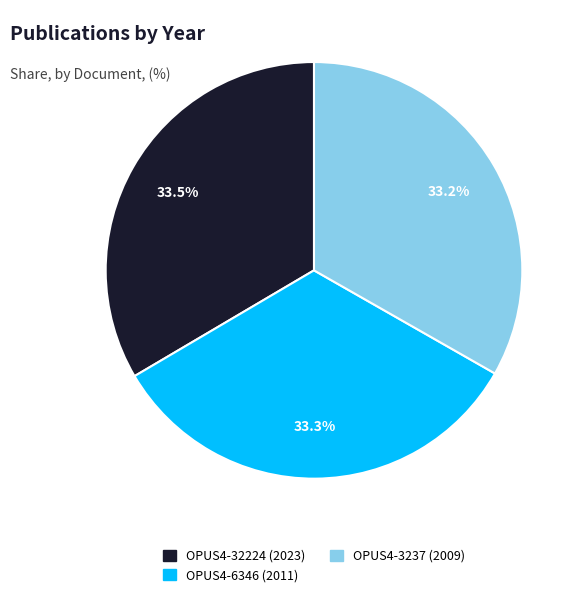

To the nearest percent, what is the combined percentage of OPUS4-6346 and OPUS4-32224?

67%